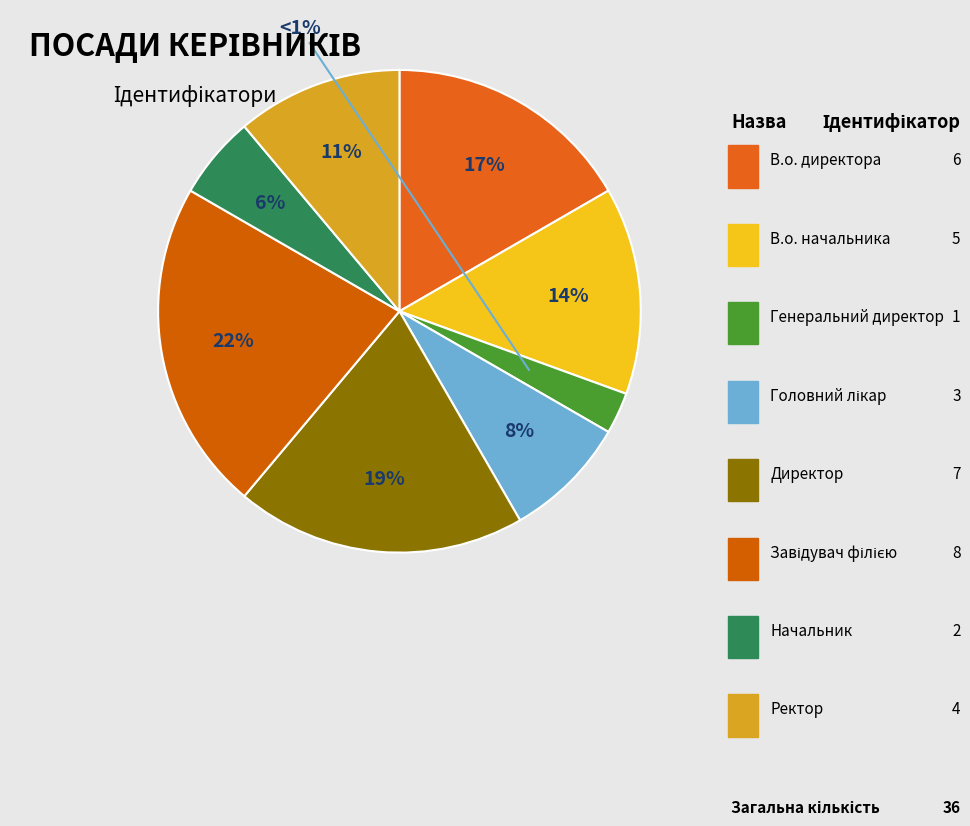

Which category has the biggest portion of the pie?

Завідувач філією